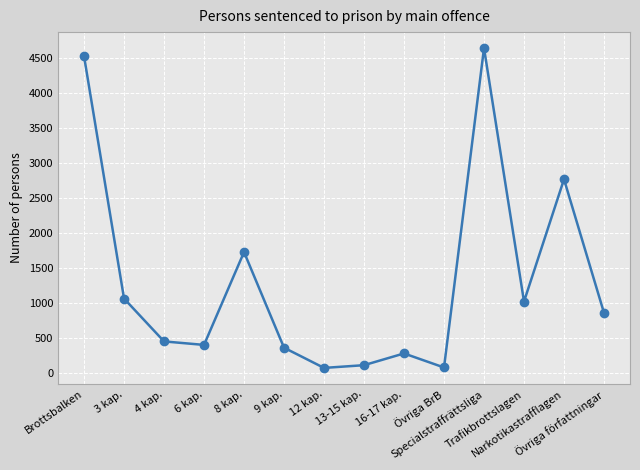

Is this an area chart (filled region under the line)?

No